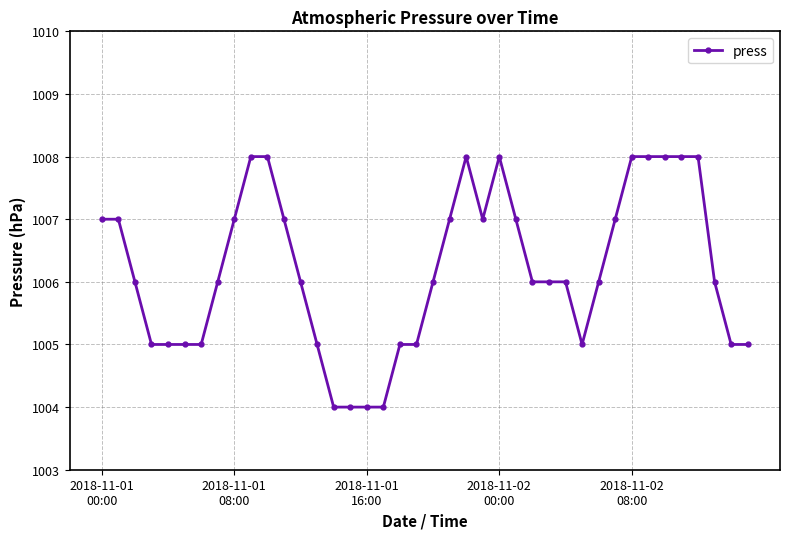

True or false: there are more than 1 points higher than both neighbors.

True